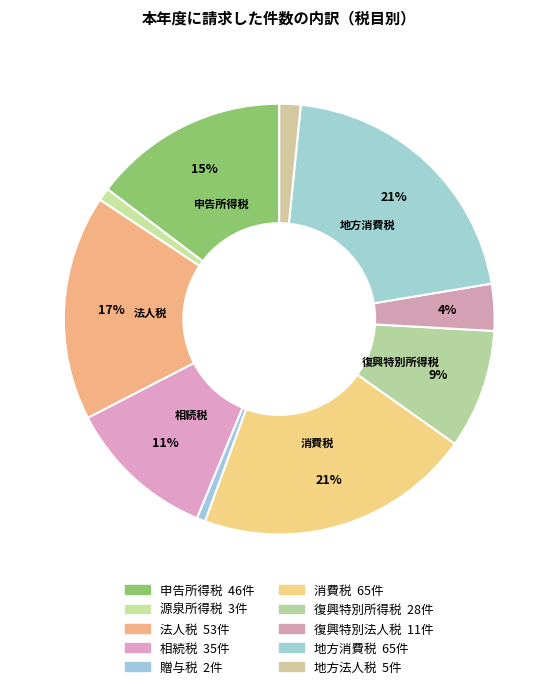

How many segments does this pie chart have?

10